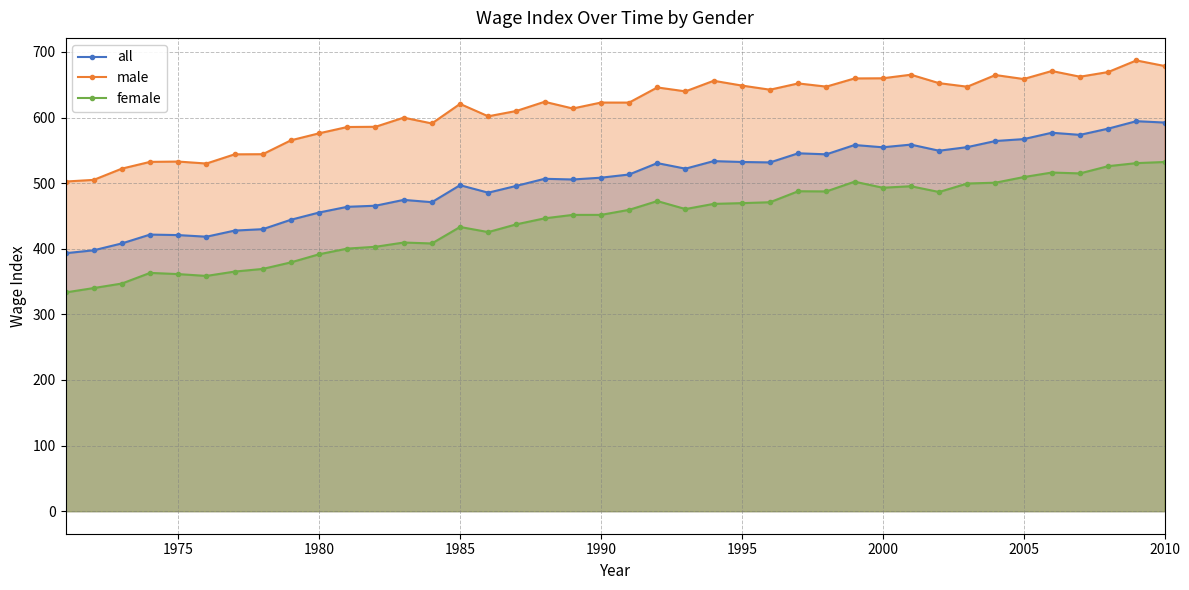

What is the value of the female point at the 21st from the left?

459.4